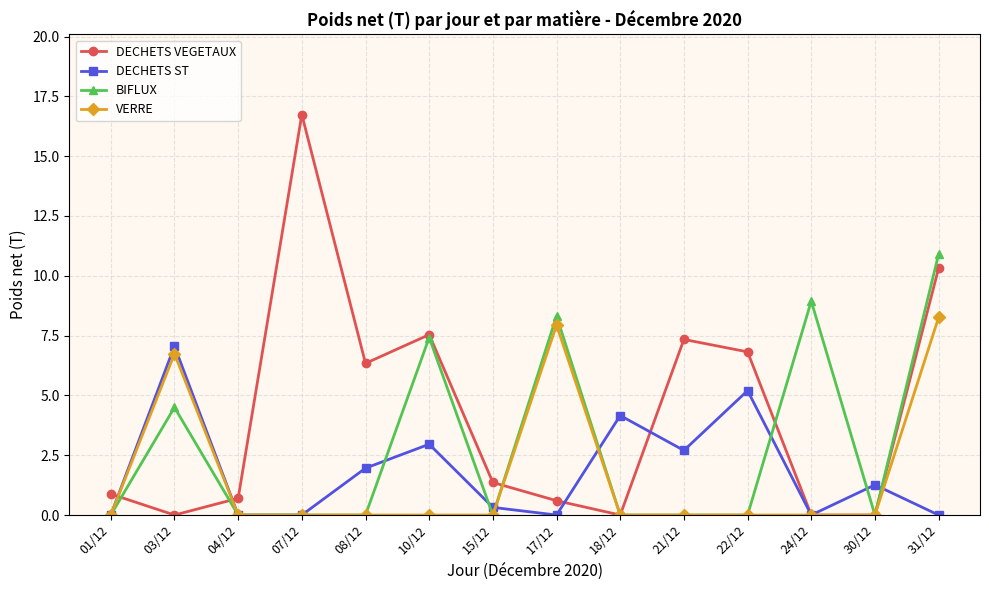

What is the label of the 1st point from the left?

01/12